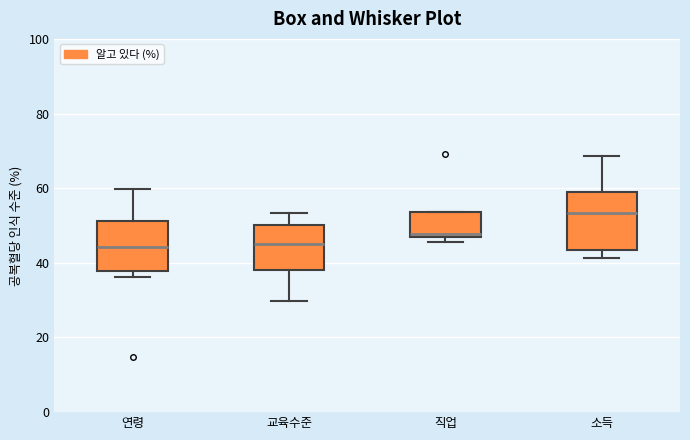

Reading left to right, read every box against the y-axis: the position of its median line, the range the box covers, and the ends of its whiskers. The values are not printed on the chart, so give them approximately, as read against the axis.

연령: median 44, box 38 to 52, whiskers 36 to 60
교육수준: median 44, box 38 to 50, whiskers 30 to 54
직업: median 48, box 46 to 54, whiskers 46 (just below the box's lower edge) to 54
소득: median 54, box 44 to 60, whiskers 42 to 68